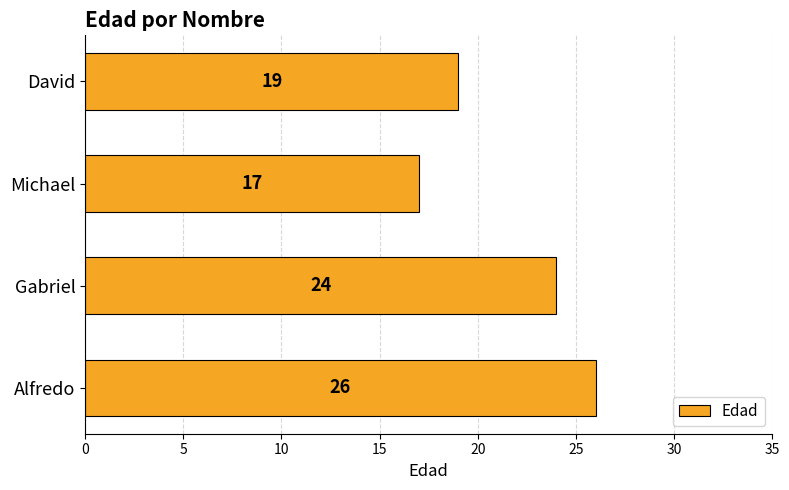

Which category has the highest value across all series?

Alfredo